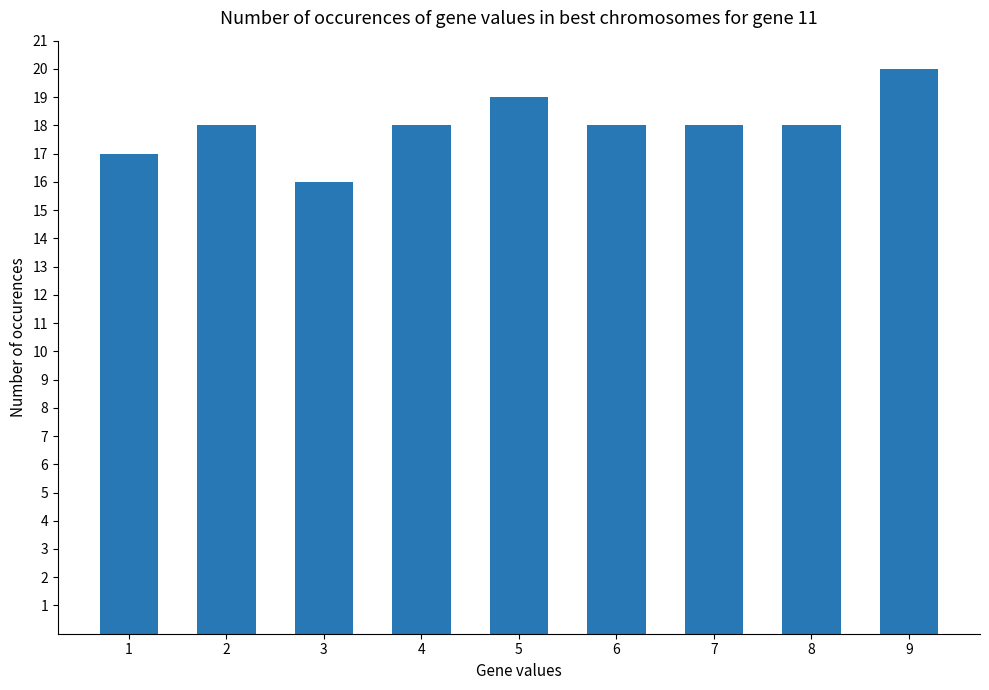

What is the change in value from 4 to 5?

+1